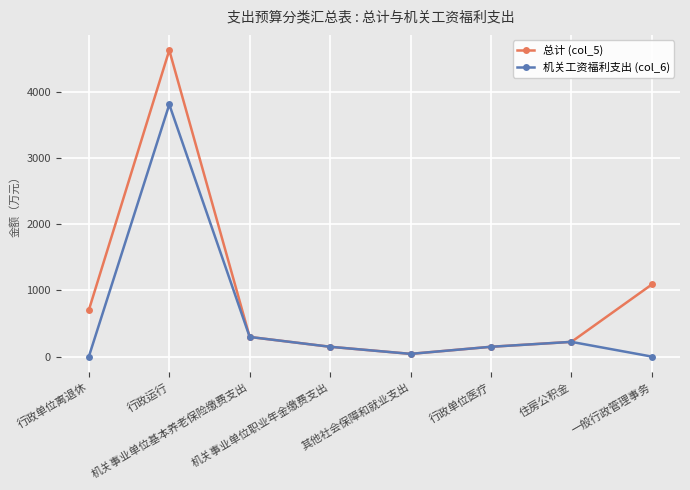

How many series are shown in this chart?

2